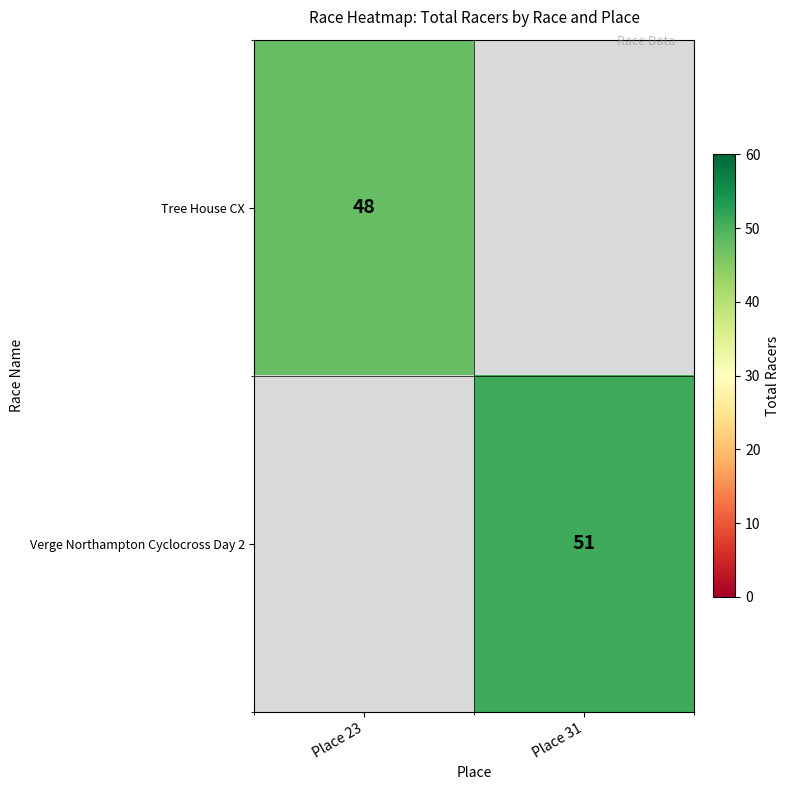

Is the value of Tree House CX at Place 23 greater than the value of Verge Northampton Cyclocross Day 2 at Place 31?

No